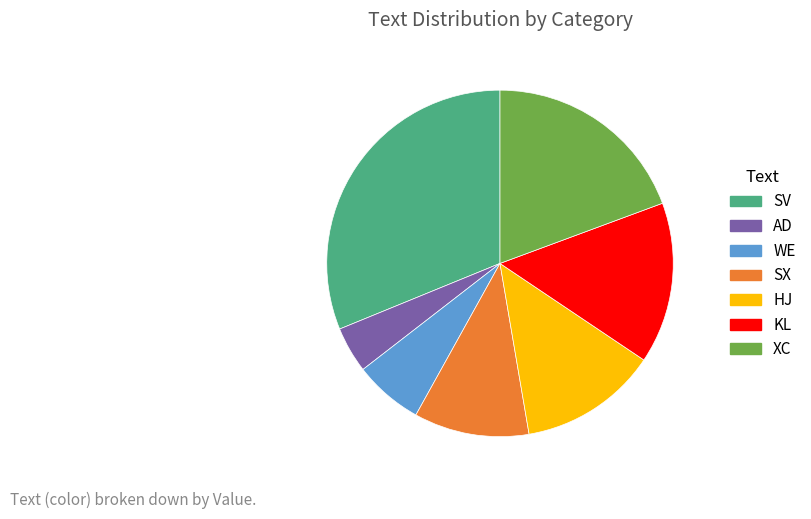

Is there a majority slice in this chart?

No